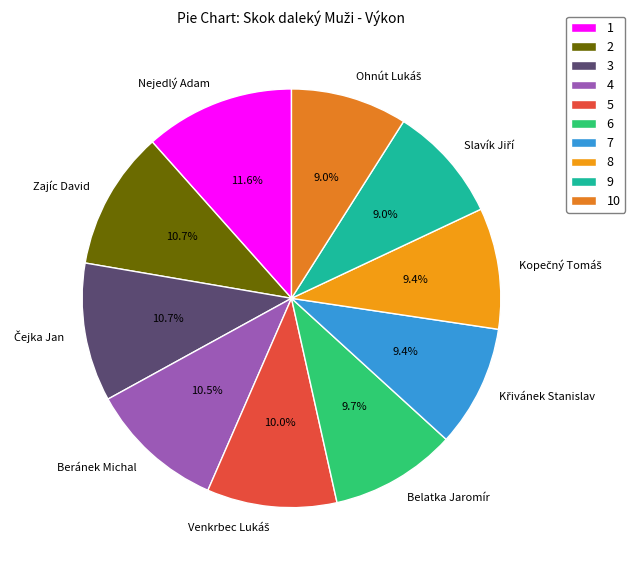

What portion of the pie excludes Beránek Michal?

89.5%